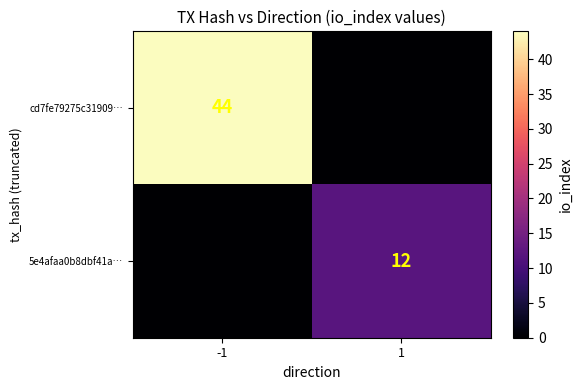

True or false: 5e4afaa0b8dbf41a… has a value of 4 at 1.

False